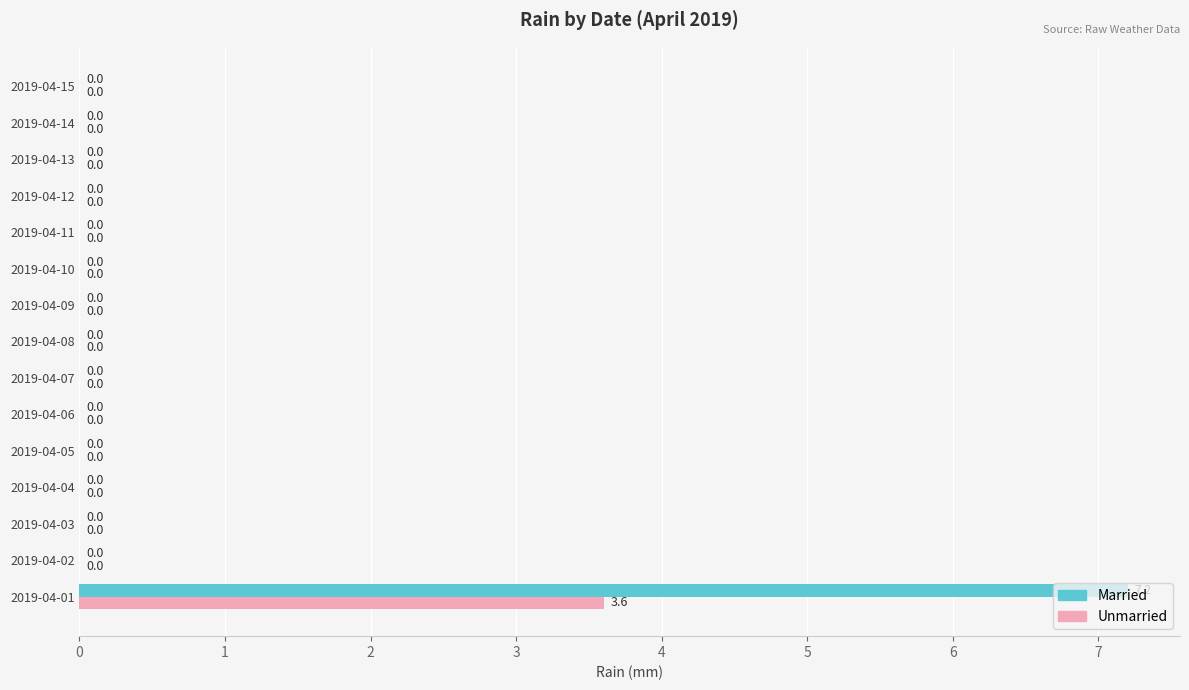

At which category is the sum across all series the highest?

2019-04-01